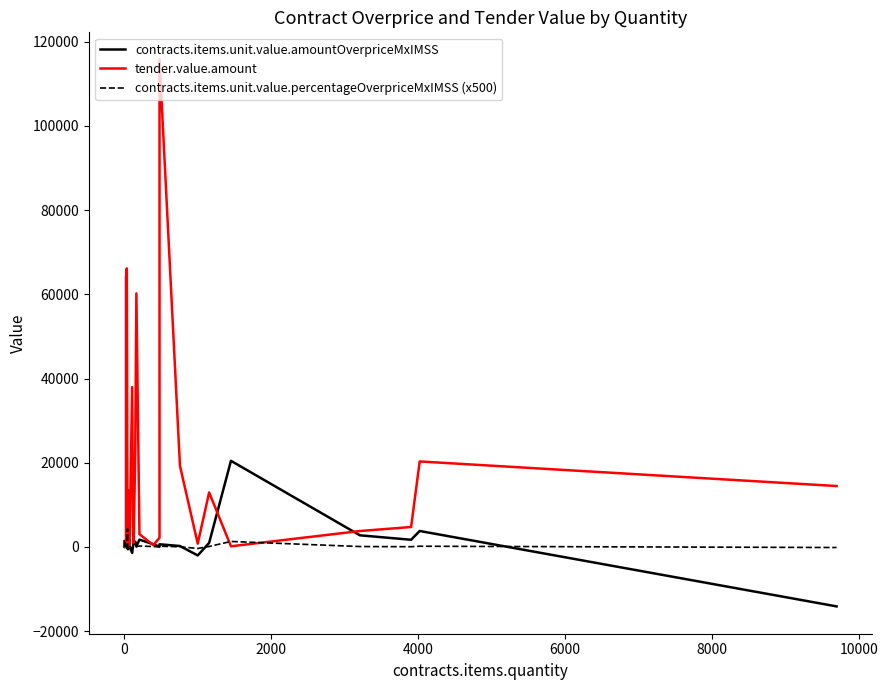

What is the difference between the second highest and second lowest values in the contracts.items.unit.value.amountOverpriceMxIMSS series?

5805.5